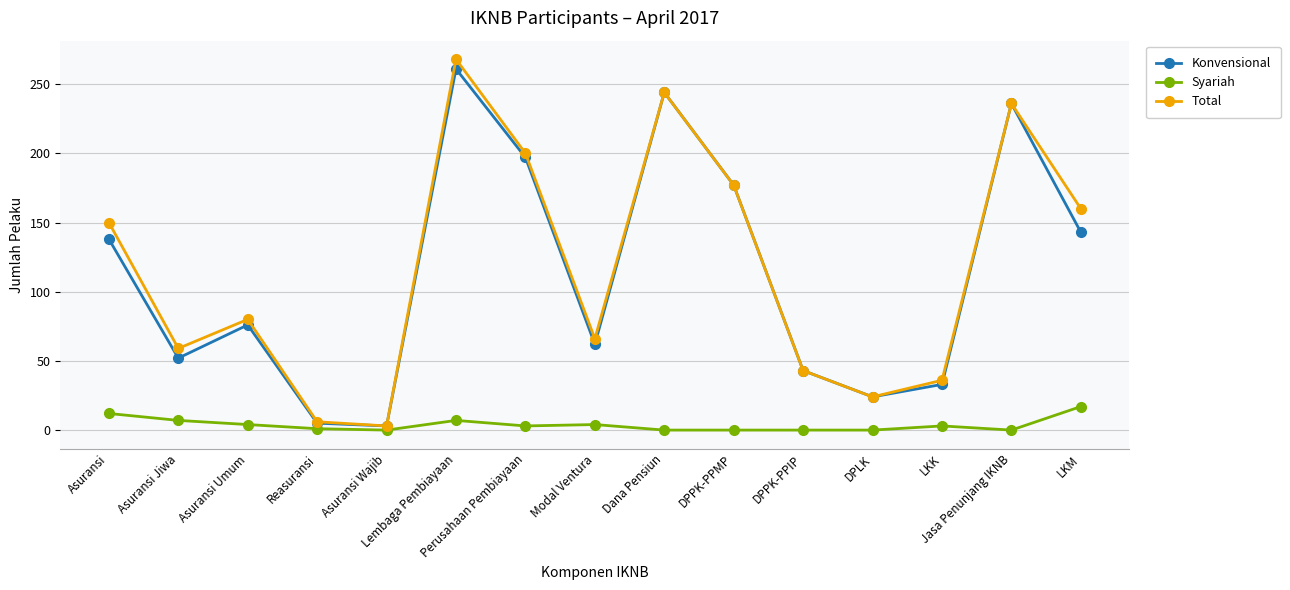

Where is the first local maximum for Total?

Asuransi Umum